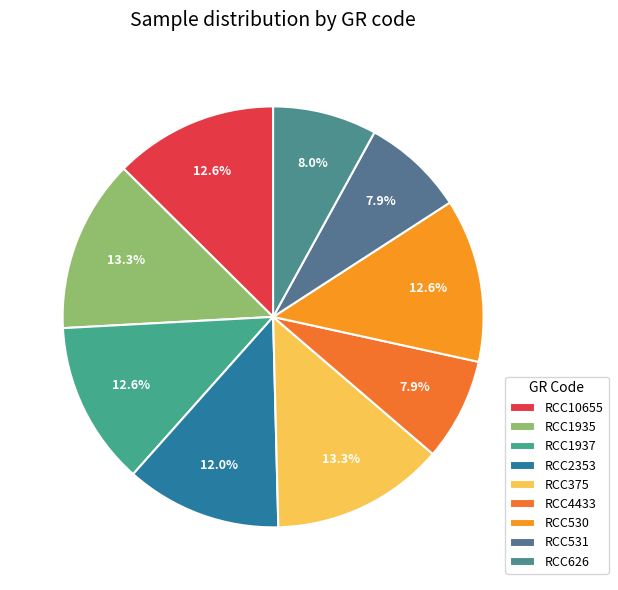

Is it true that RCC10655 is 13% of the pie?

True